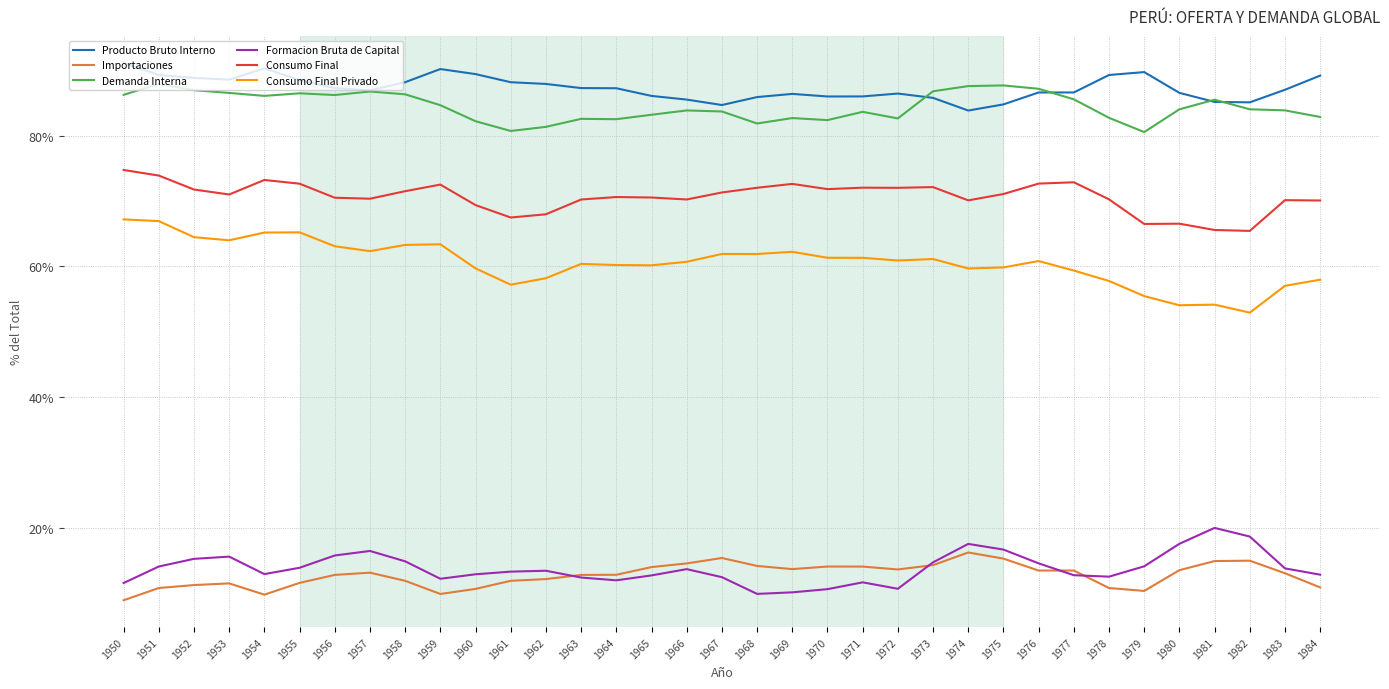

List the series in order of their peak value, highest first.

Producto Bruto Interno, Demanda Interna, Consumo Final, Consumo Final Privado, Formacion Bruta de Capital, Importaciones